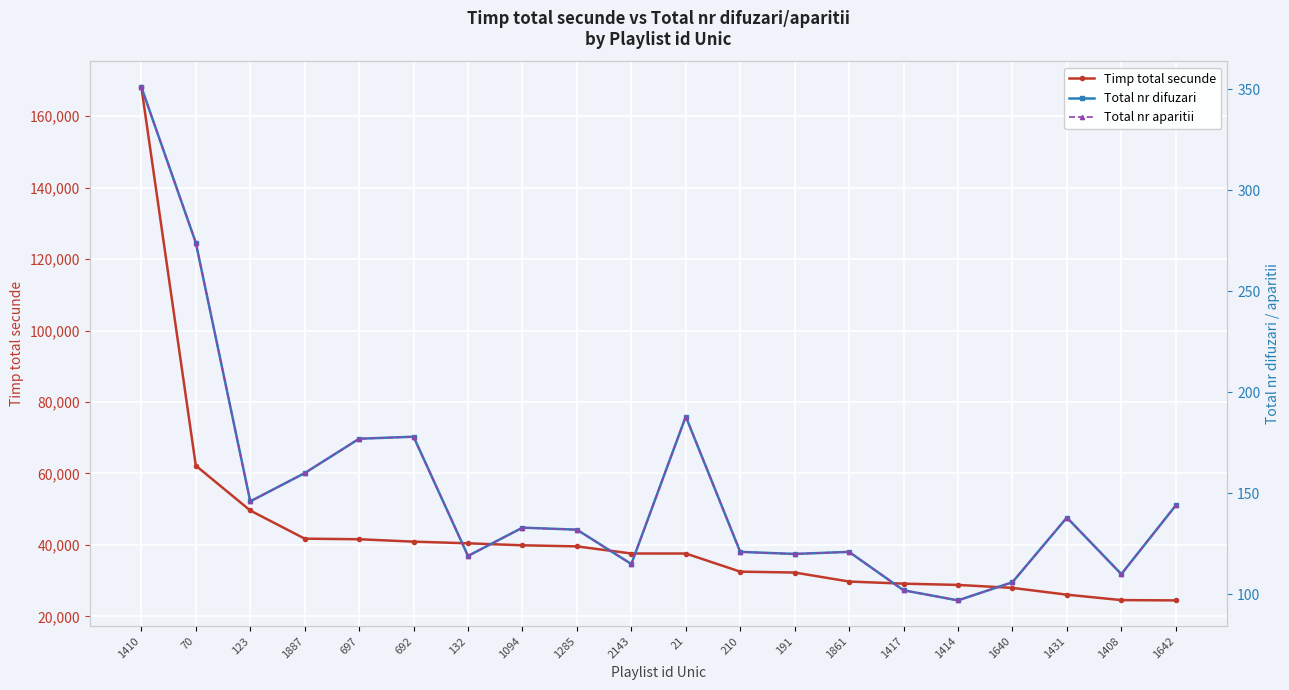

Which series has the largest total across all categories?

Timp total secunde